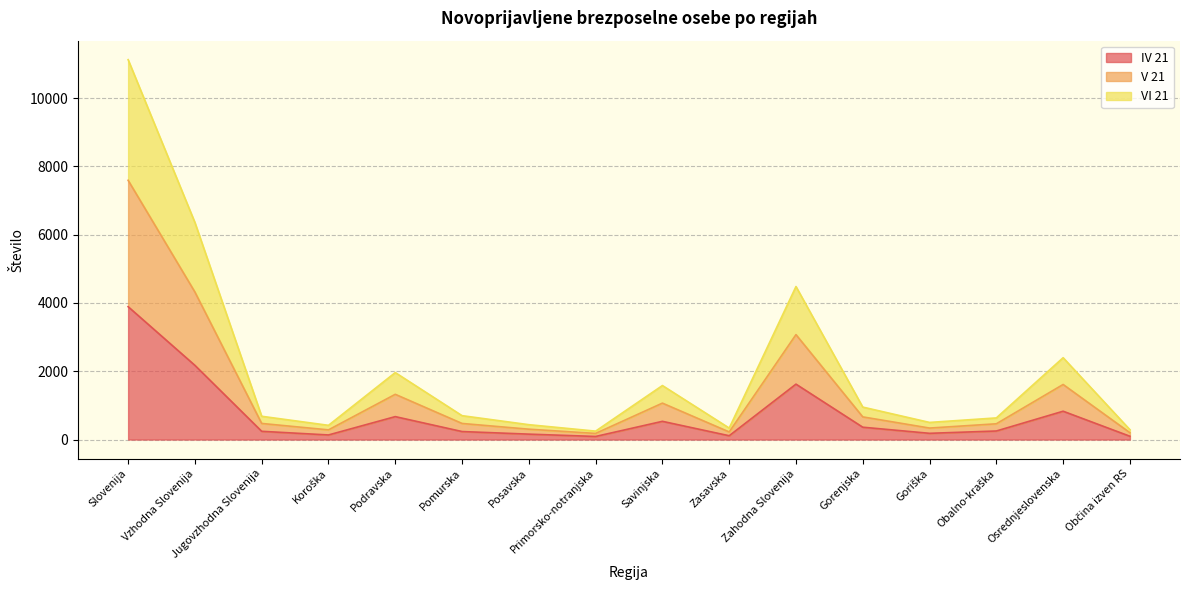

How many data points in IV 21 are above 250?

7